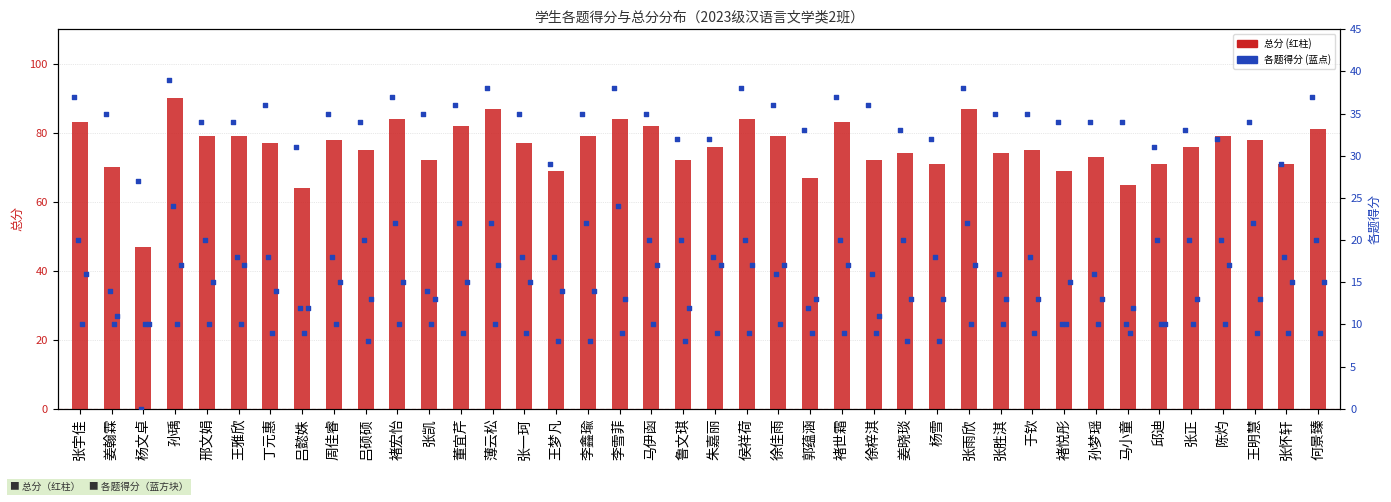

At which category is the sum across all series the highest?

孙瑀